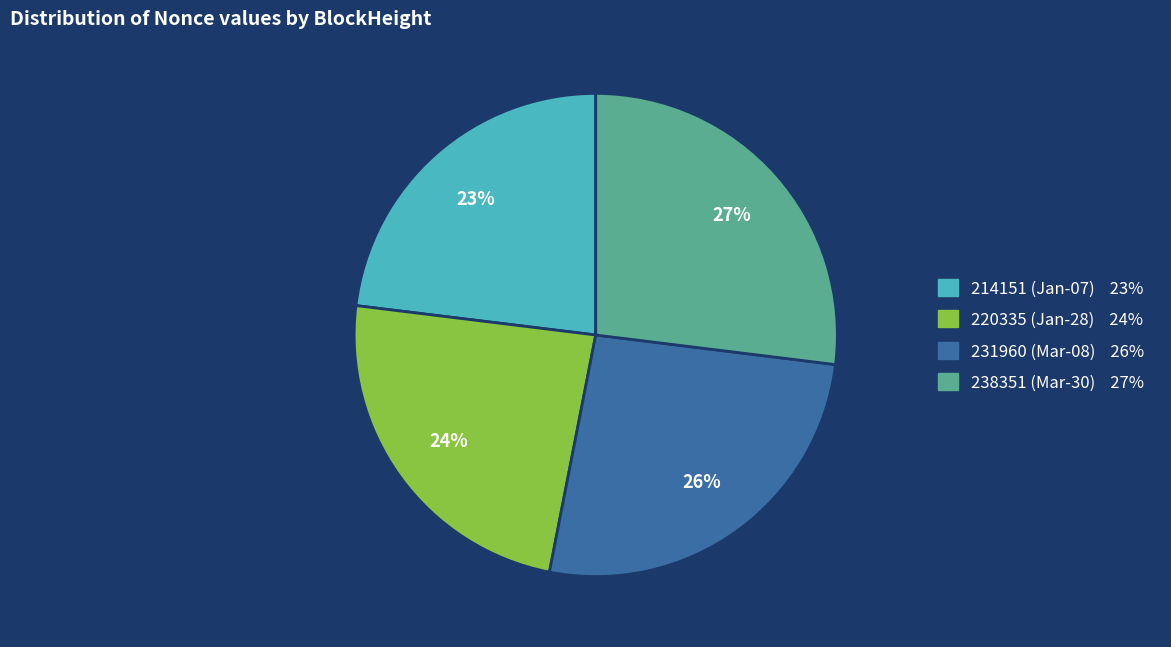

Is there a majority slice in this chart?

No